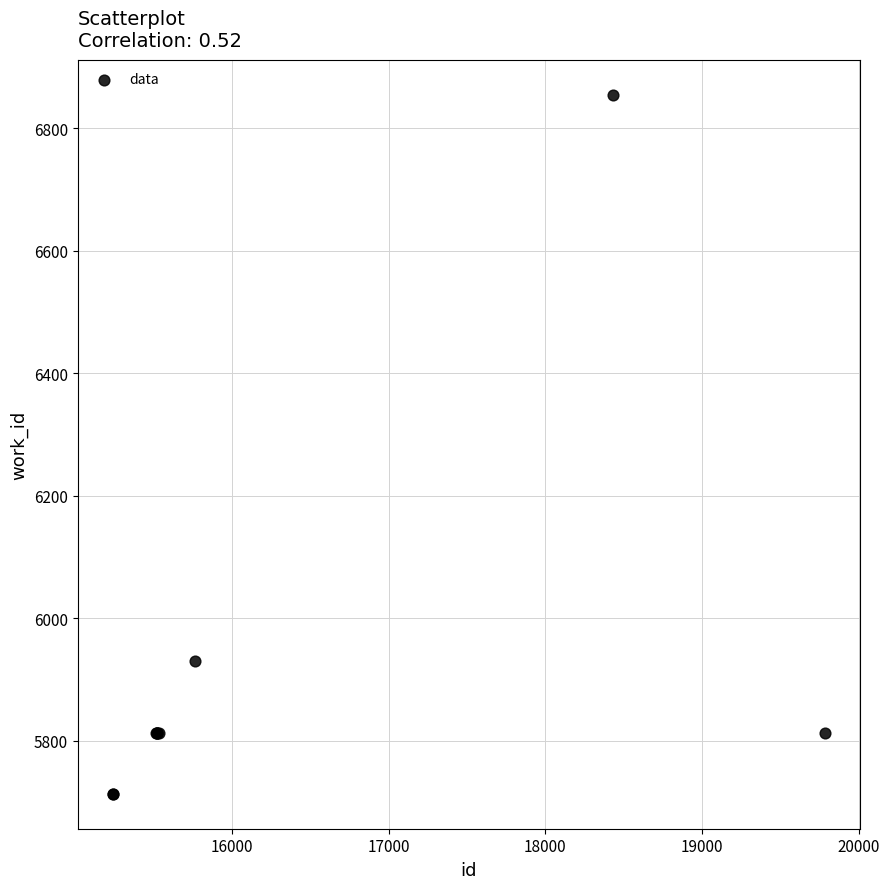

What Y value in the scatter plot is closest to 6284?

5930